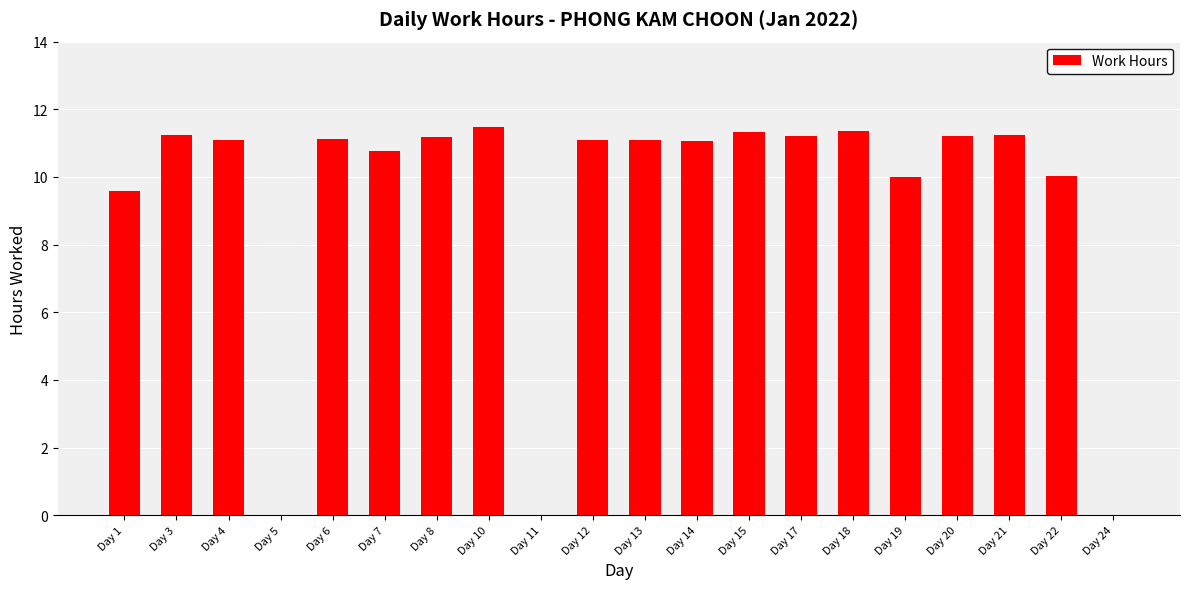

How many distinct data groups are displayed?

1